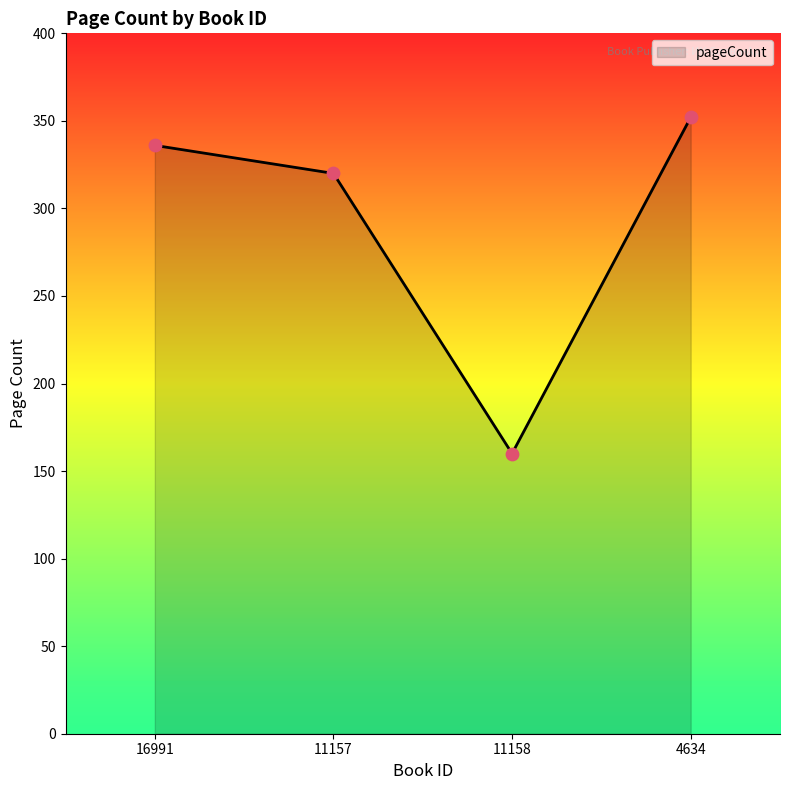

What is the change in value from 16991 to 4634?

+16